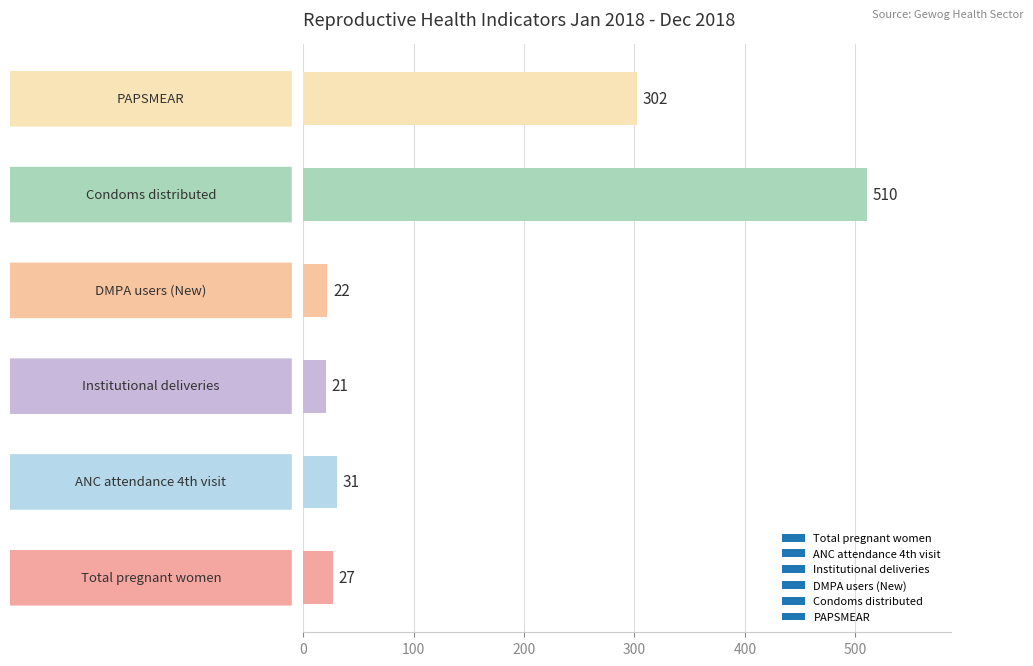

What is the average value?

152